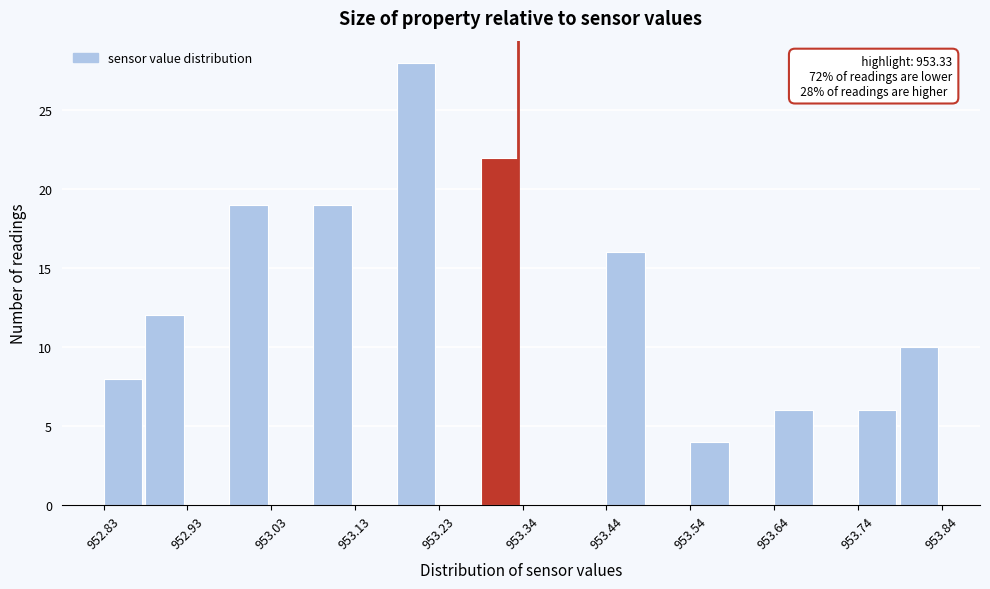

Around what value on the x-axis is the tallest bar? Give the approximate position of its centre, as read against the axis.

953.20